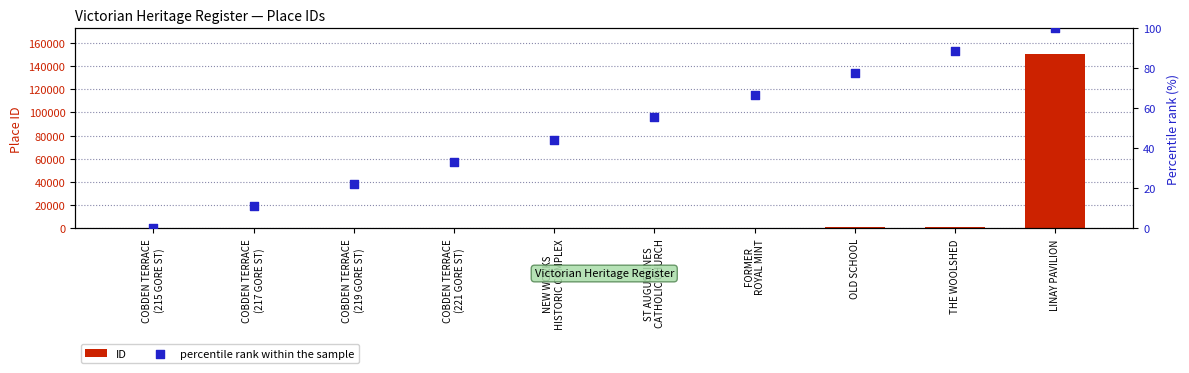

Which series reaches the maximum Y coordinate?

ID